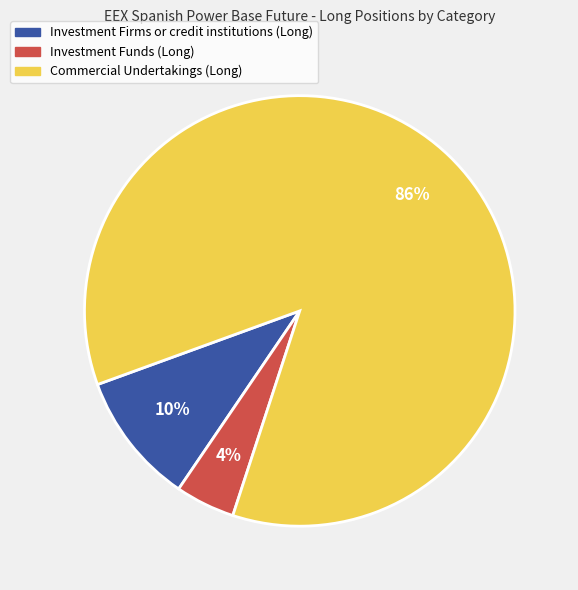

To the nearest percent, what is the average slice percentage?

33%